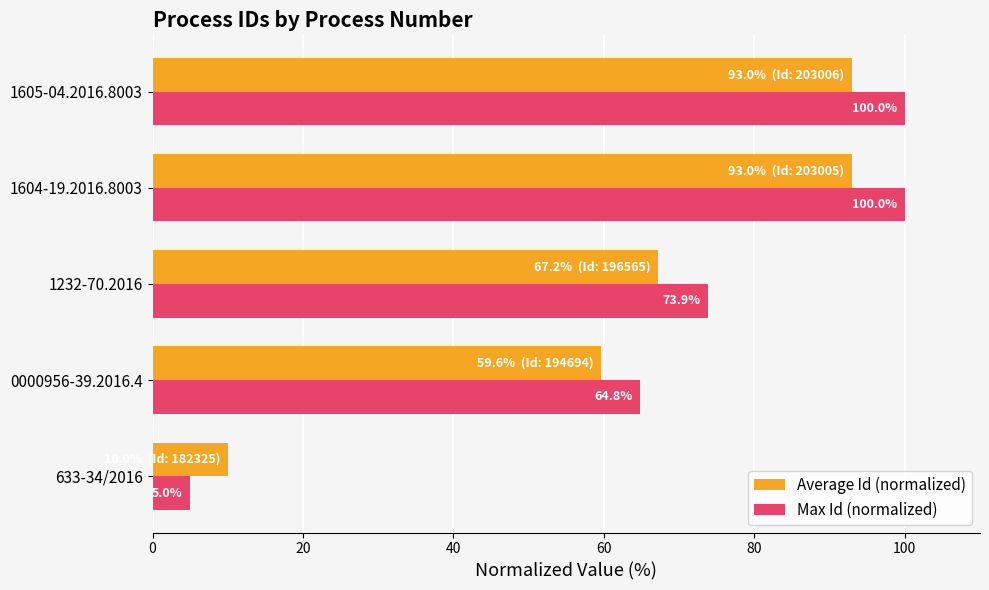

Which series changed the most between 633-34/2016 and 0000956-39.2016.4?

Max Id (normalized)